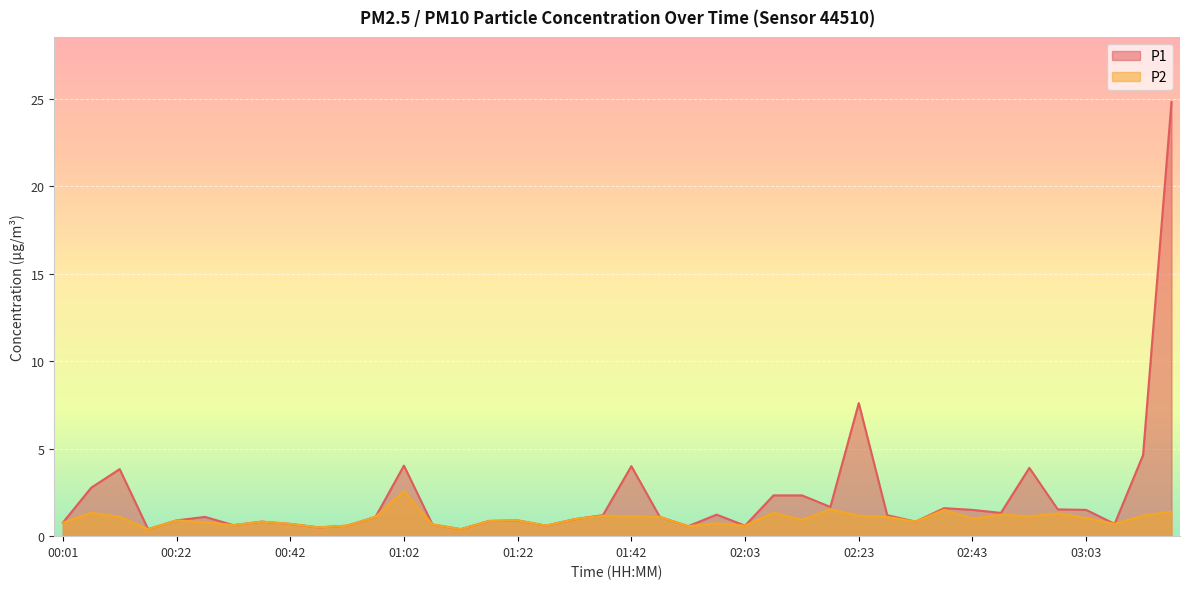

The value of P1 at 02:53 is 3.9. True or false?

True